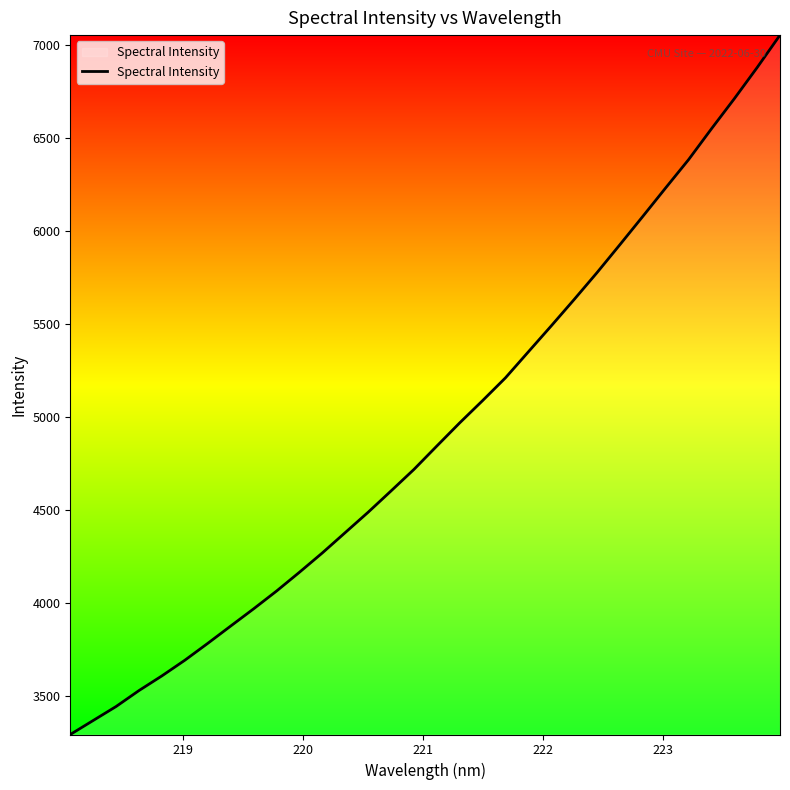

True or false: there are more than 2 points higher than both neighbors.

False